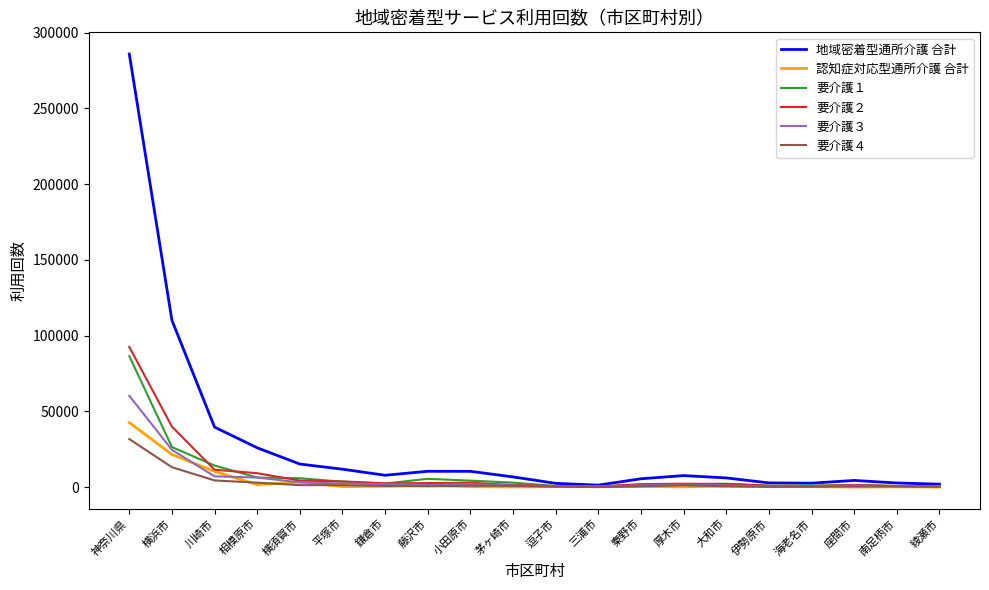

Which series has the largest total across all categories?

地域密着型通所介護 合計